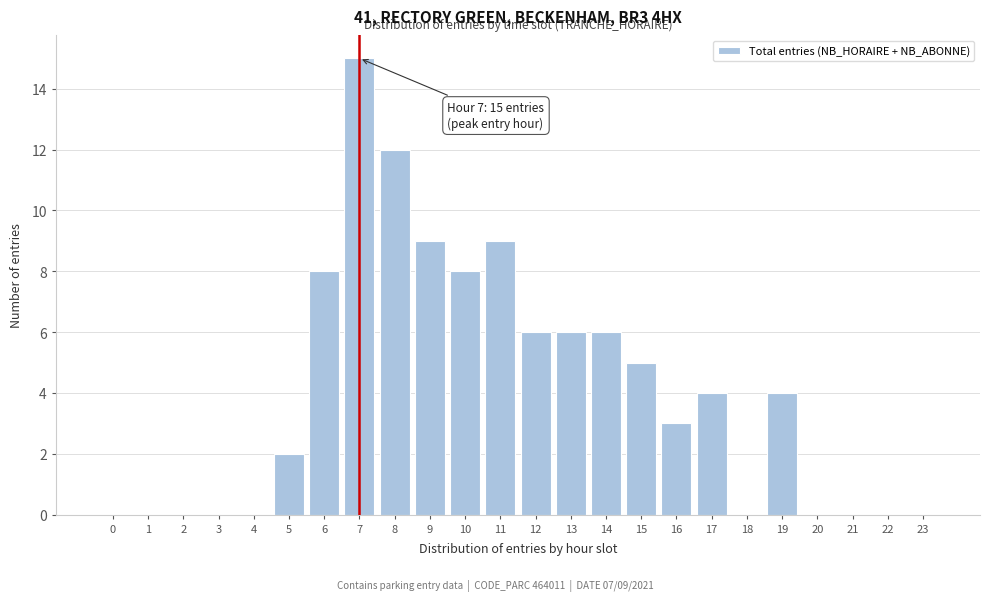

Reading right to left, what are all the values shown in this chart?

23=0	22=0	21=0	20=0	19=4	18=0	17=4	16=3	15=5	14=6	13=6	12=6	11=9	10=8	9=9	8=12	7=15	6=8	5=2	4=0	3=0	2=0	1=0	0=0